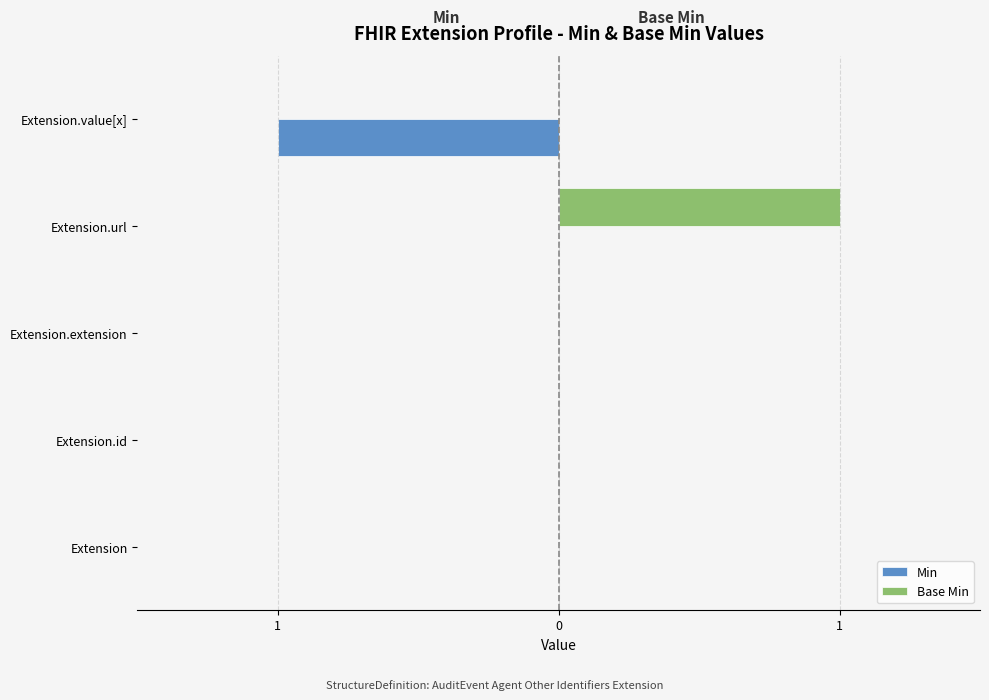

What are all the series names shown in the legend?

Min, Base Min